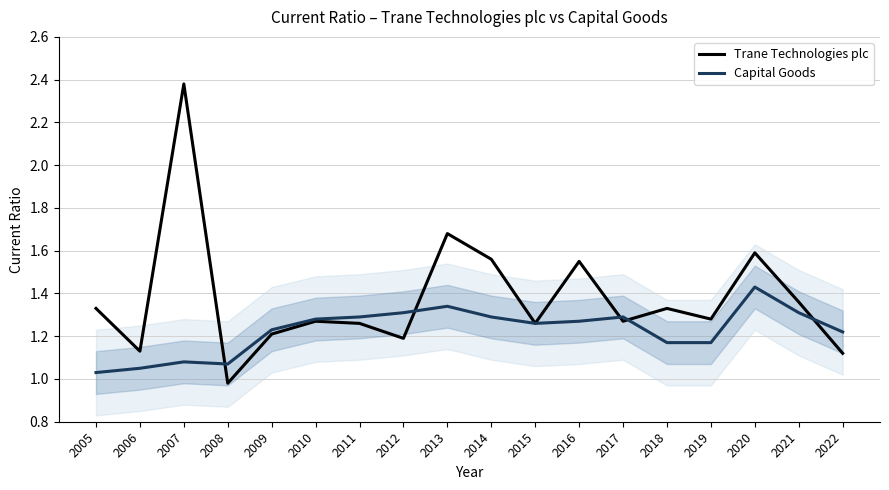

Is it true that Capital Goods equals 1.7 at 2015?

False